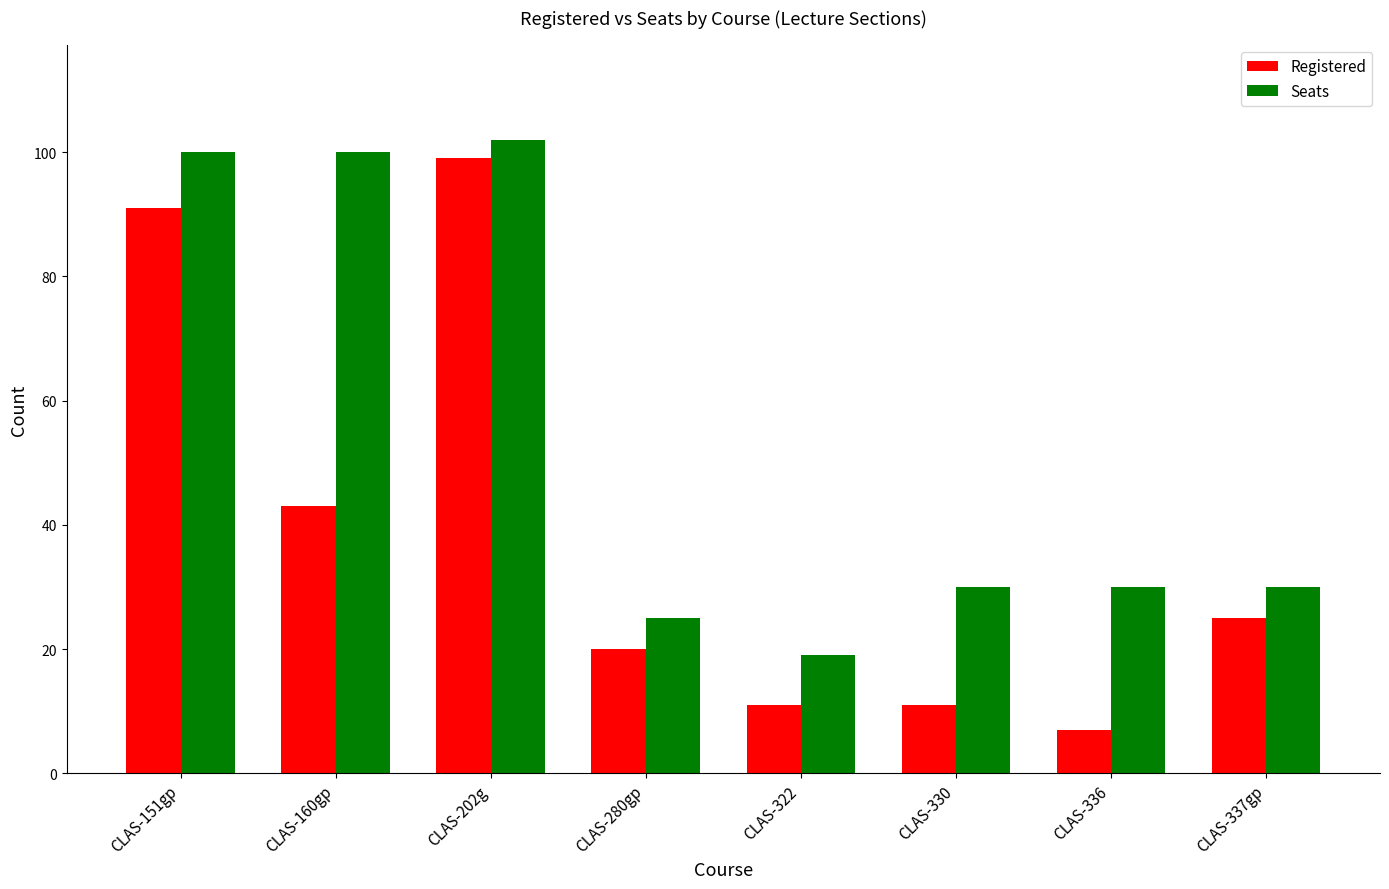

Where is Registered nearest to the value 53?

CLAS-160gp